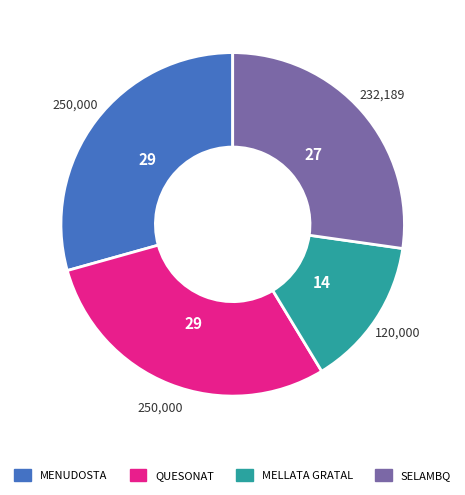

How many segments does this pie chart have?

4